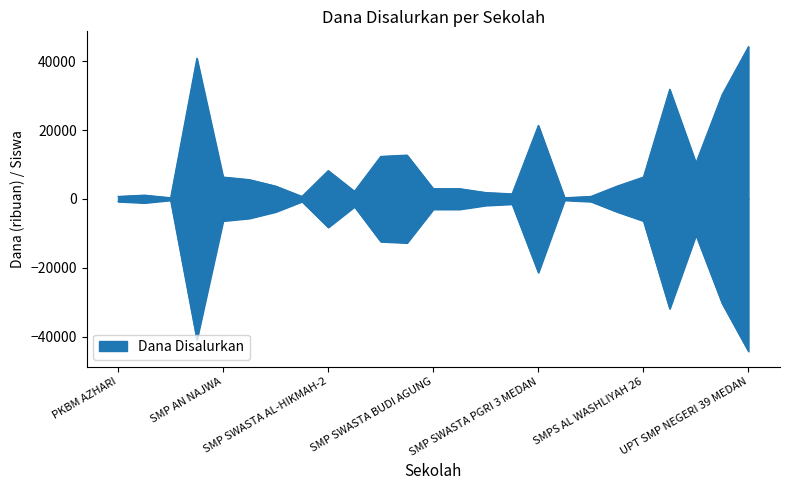

True or false: the data shows 513 at SMP SWASTA IT IBNU KHALDUN.

False